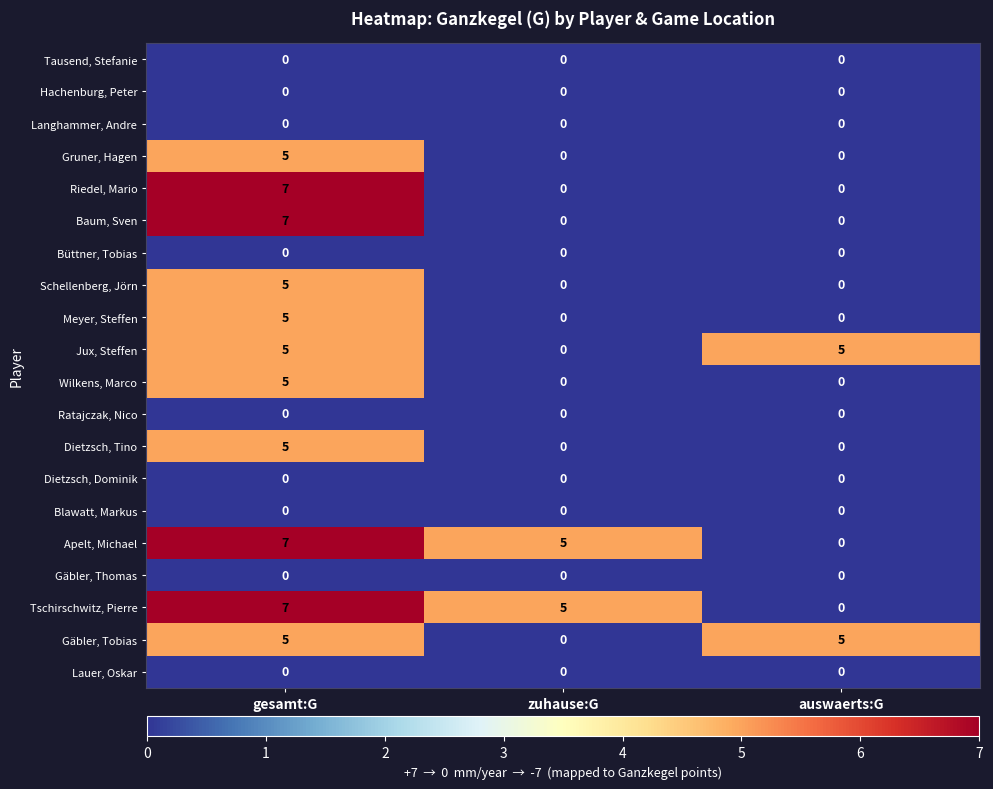

At which label is Apelt, Michael closest to 3?

zuhause:G